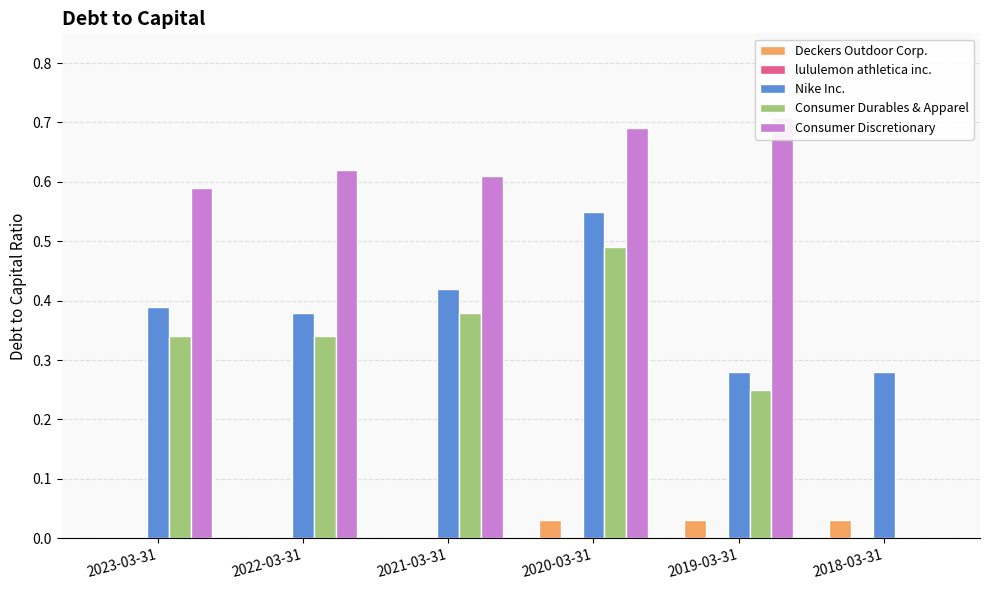

Which series changed the most between 2023-03-31 and 2021-03-31?

Consumer Durables & Apparel